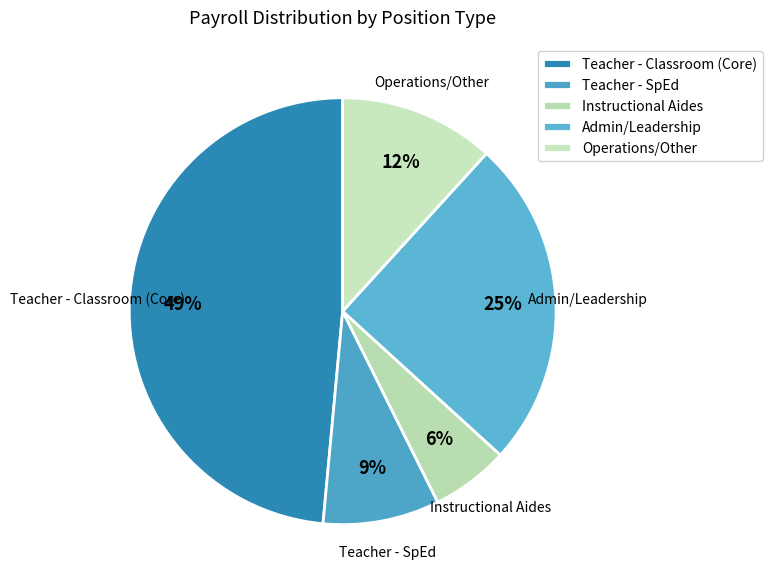

To the nearest percent, what percentage of the pie is Teacher - Classroom (Core)?

49%